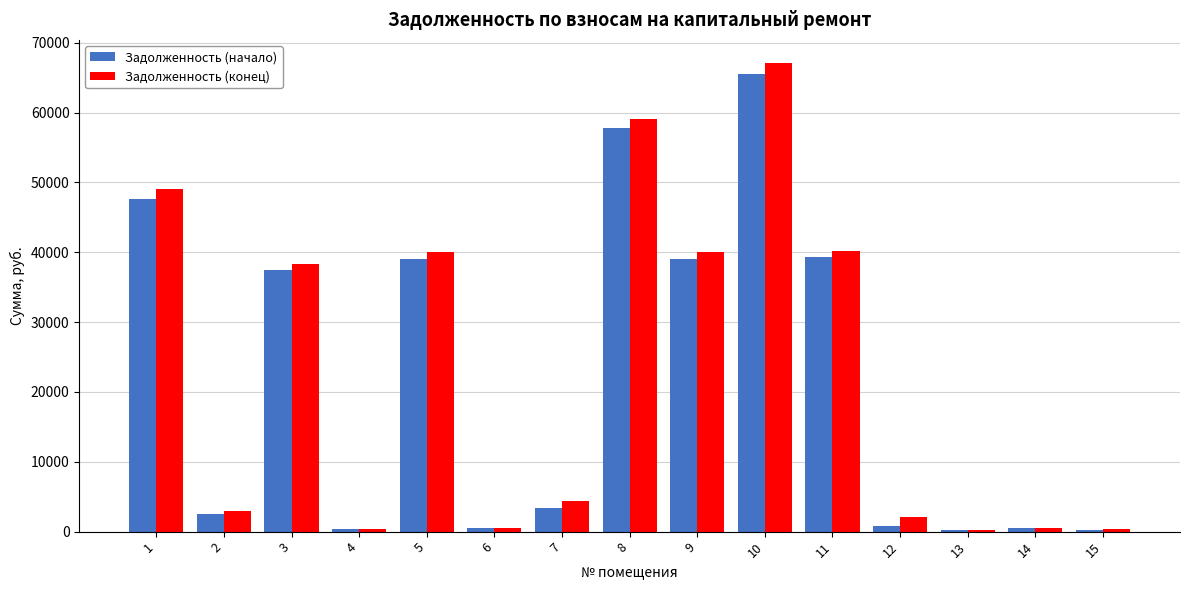

Count the number of categories in the chart.

15